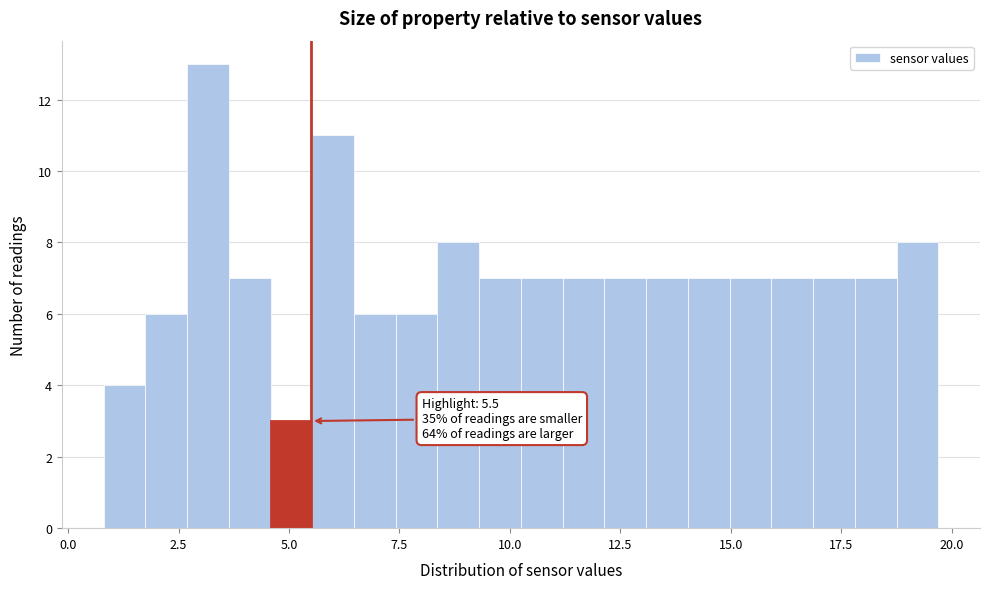

Around what value on the x-axis is the tallest bar? Give the approximate position of its centre, as read against the axis.

3.0